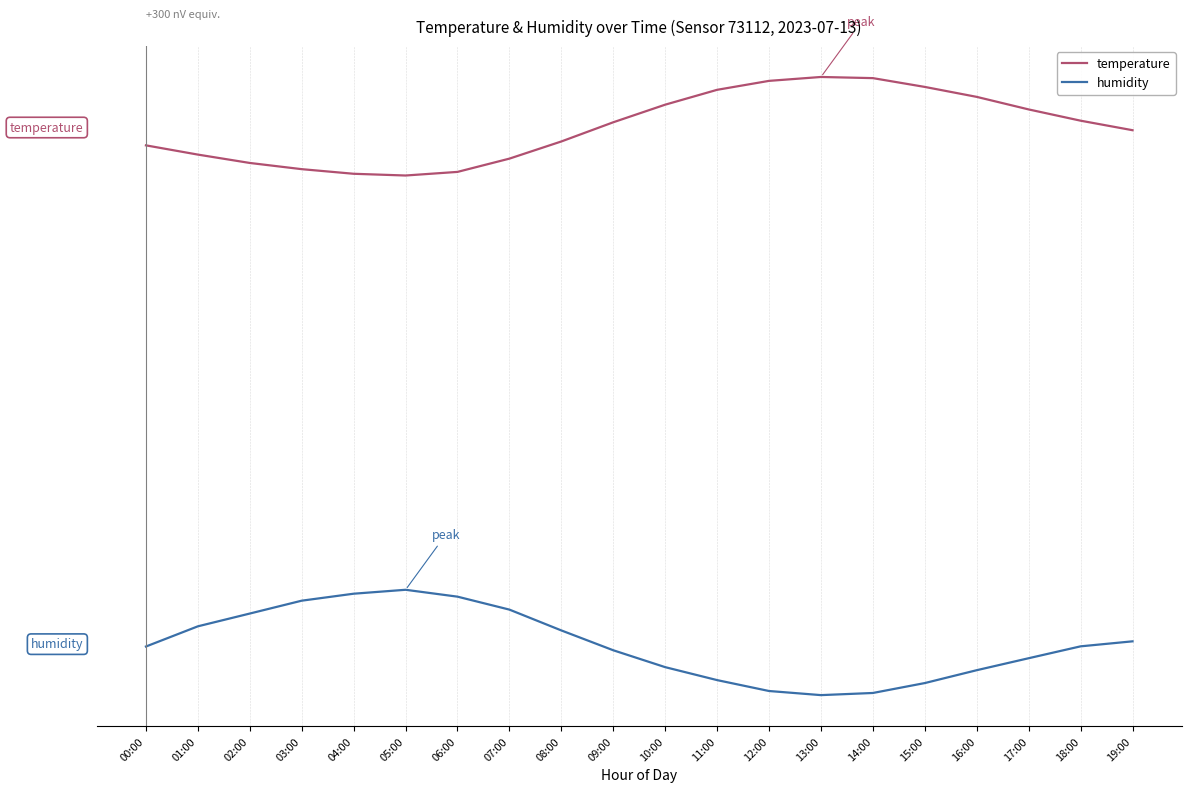

Is this an area chart (filled region under the line)?

No